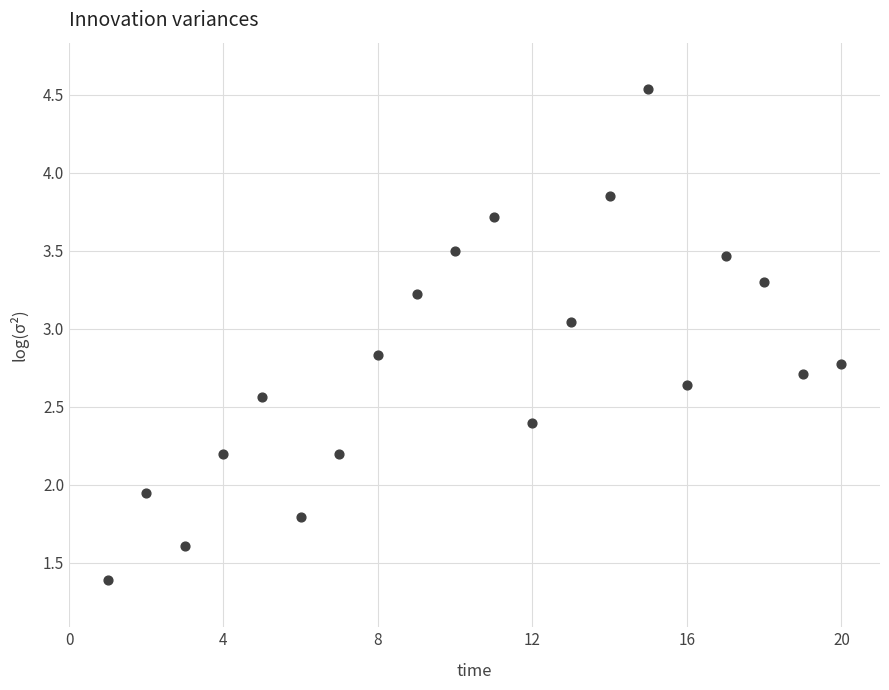

What is the range of X values (max minus min)?

19.0